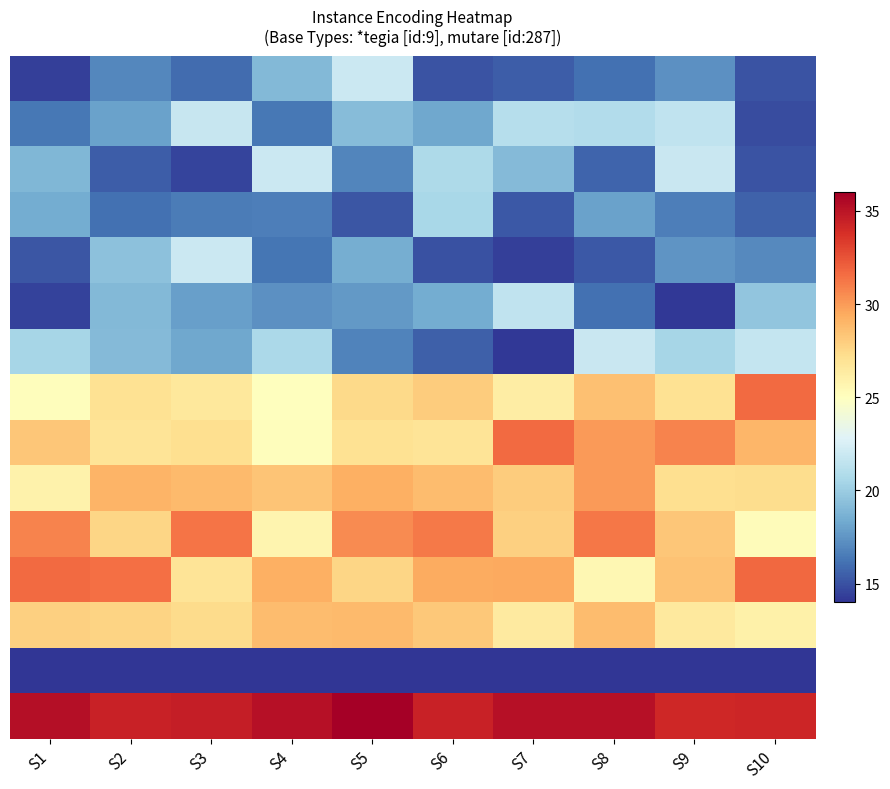

At which category is the sum across all series the highest?

S8